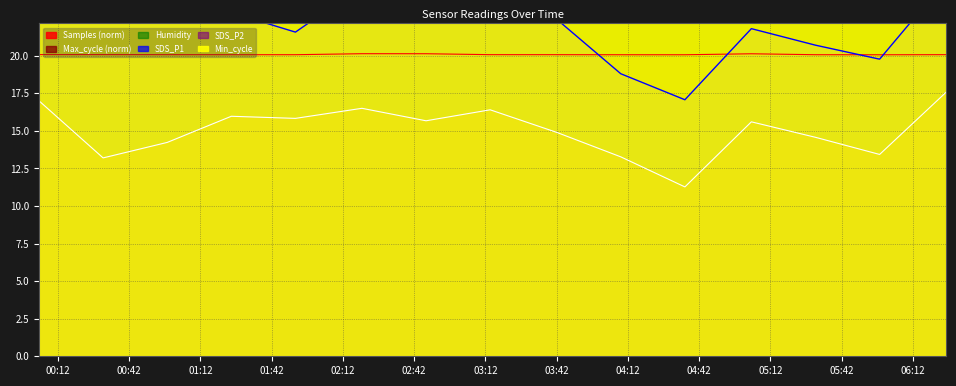

Is it true that SDS_P1 equals 25.6 at 2021/12/19 03:14?

True